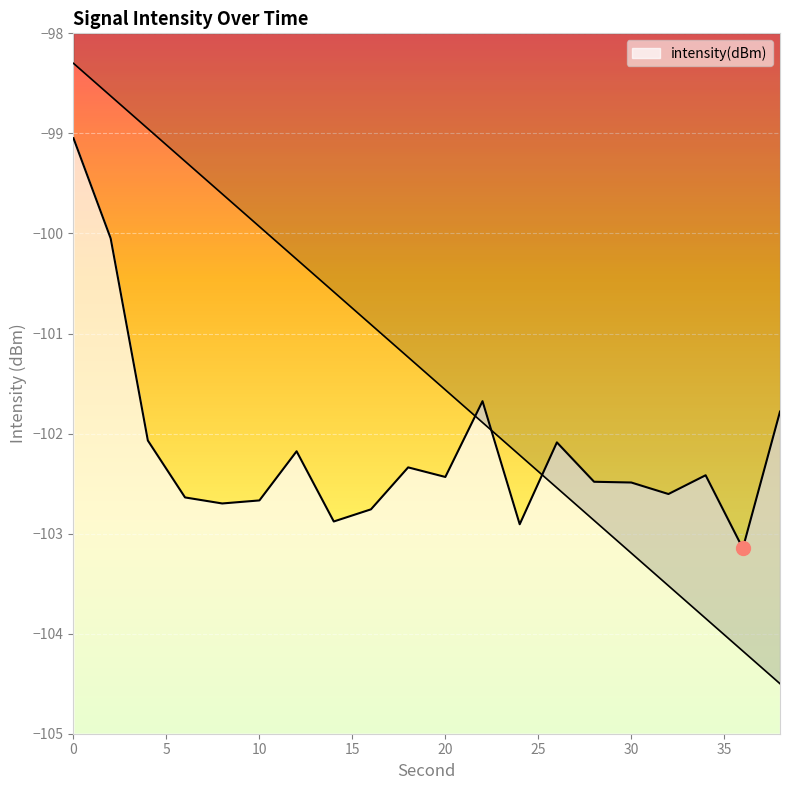

How many interior local peaks (higher than both neighbors) does the data have?

5